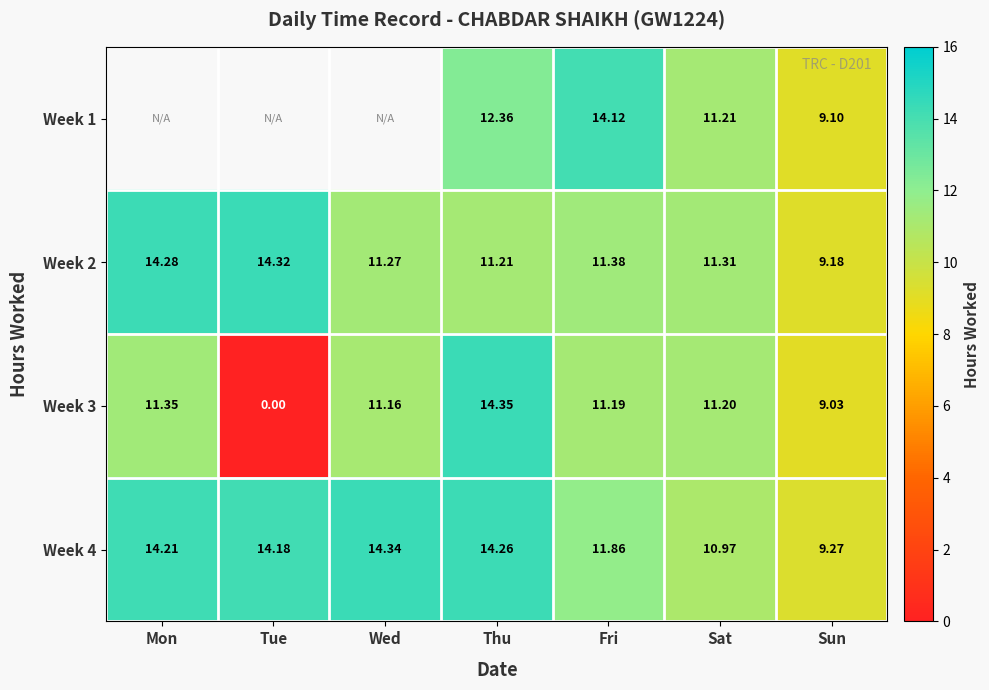

Which has a higher value, Tue or Sun?

Sun